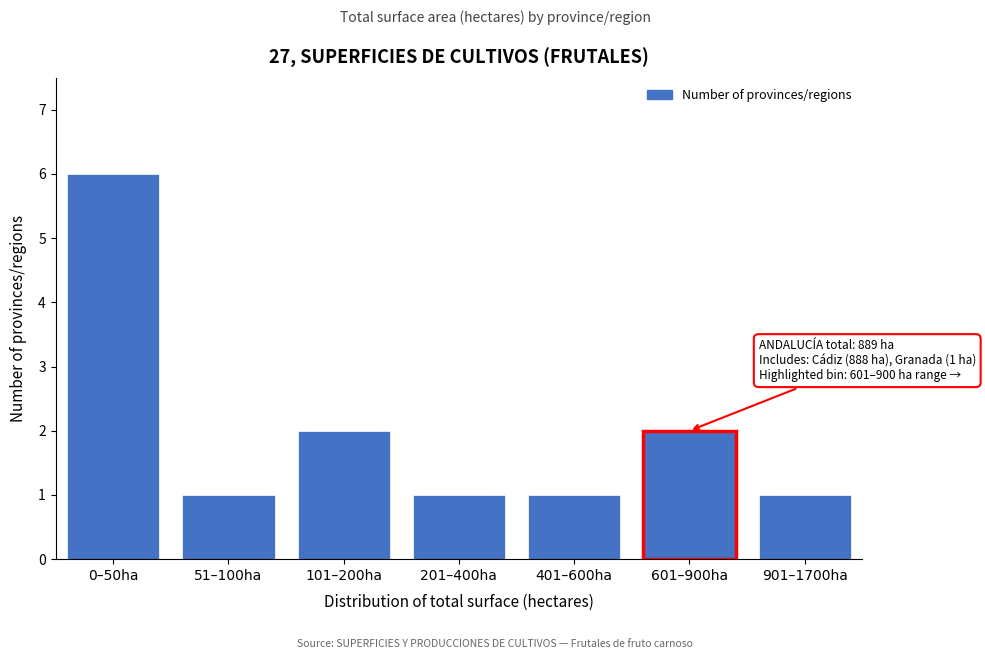

Reading left to right, transcribe all the data shown in this chart.

0–50ha=6	51–100ha=1	101–200ha=2	201–400ha=1	401–600ha=1	601–900ha=2	901–1700ha=1